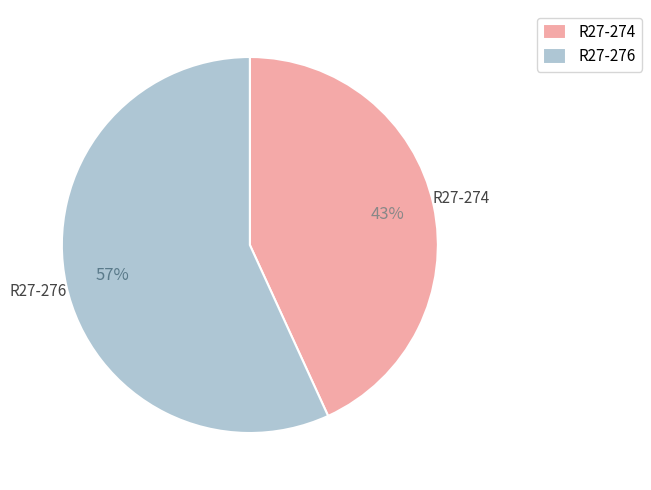

Count the number of slices in the pie.

2